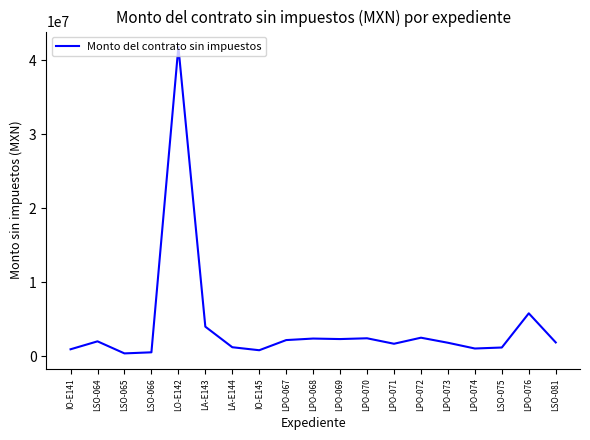

True or false: the data shows 926470.2 at IO-E141.

True